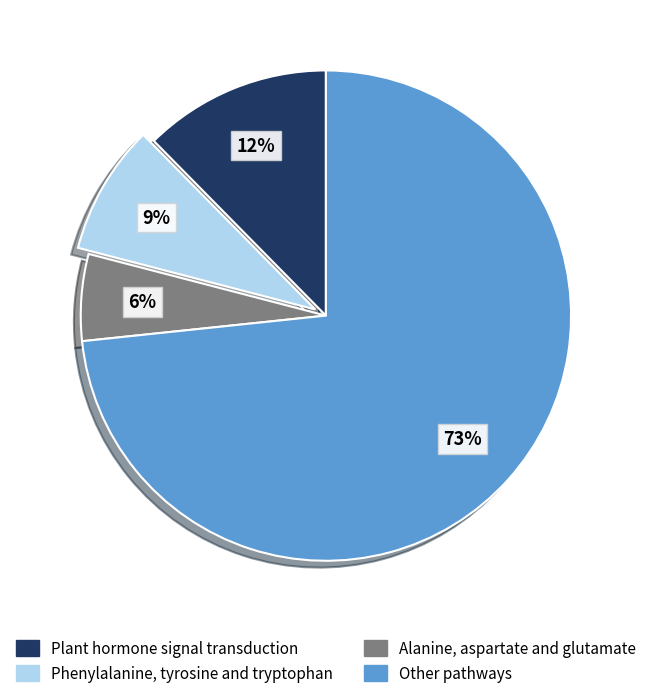

To the nearest percent, what is the average slice percentage?

25%